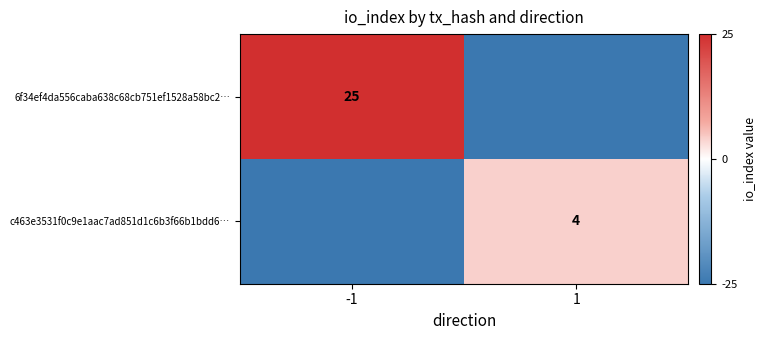

Is it true that 6f34ef4da556caba638c68cb751ef1528a58bc2… equals 17 at -1?

False